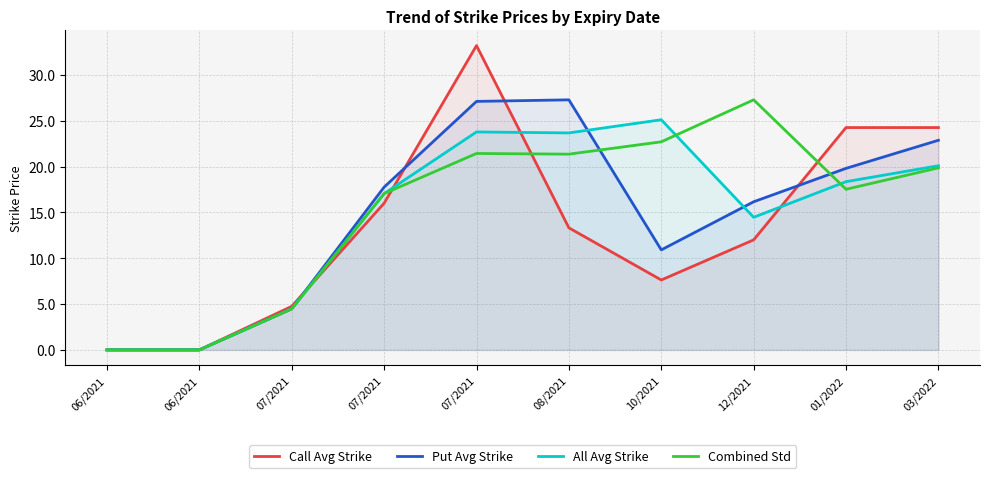

At which category is the sum across all series the highest?

07/2021